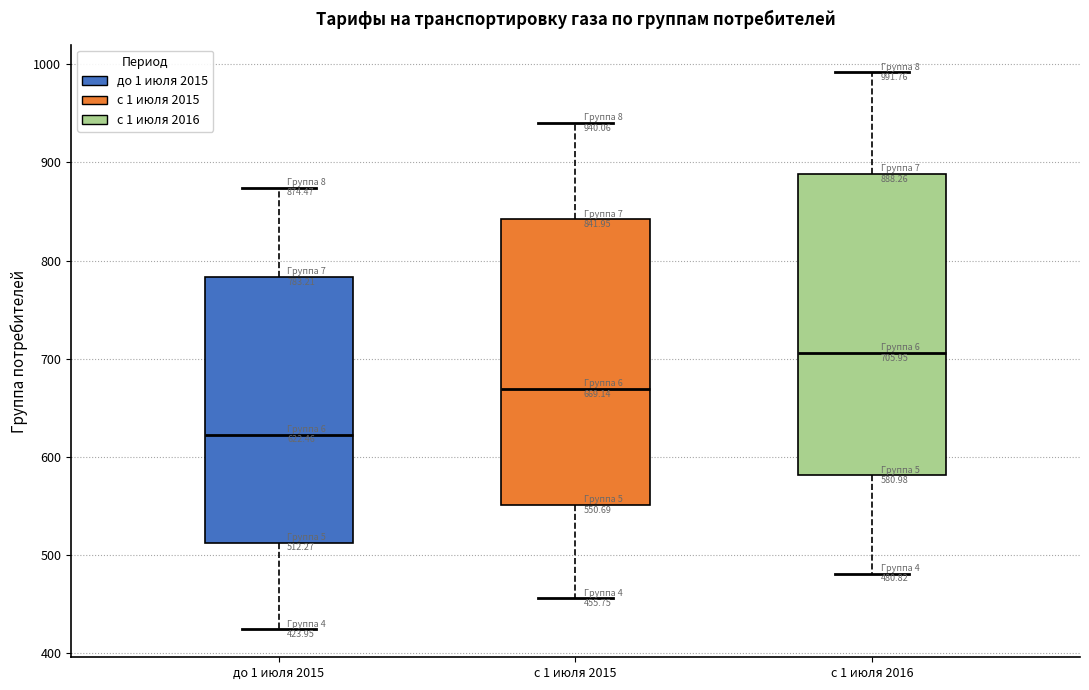

Which box has the lowest median line?

до 1 июля 2015